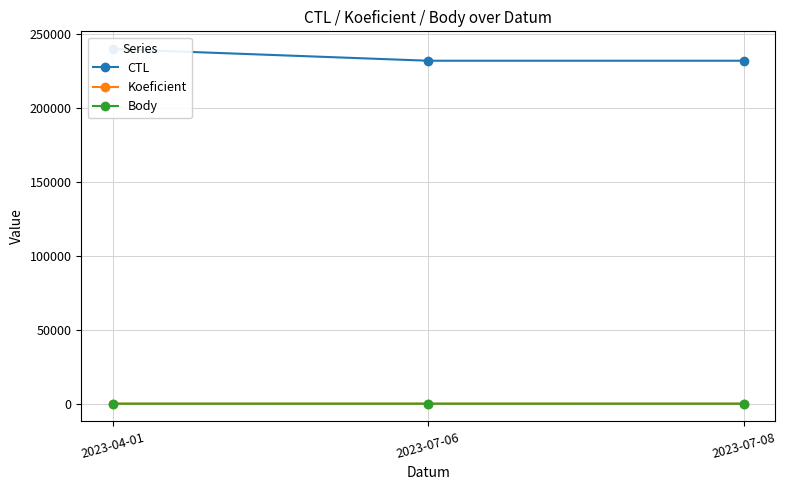

What is the label of the 1st point from the left?

2023-04-01